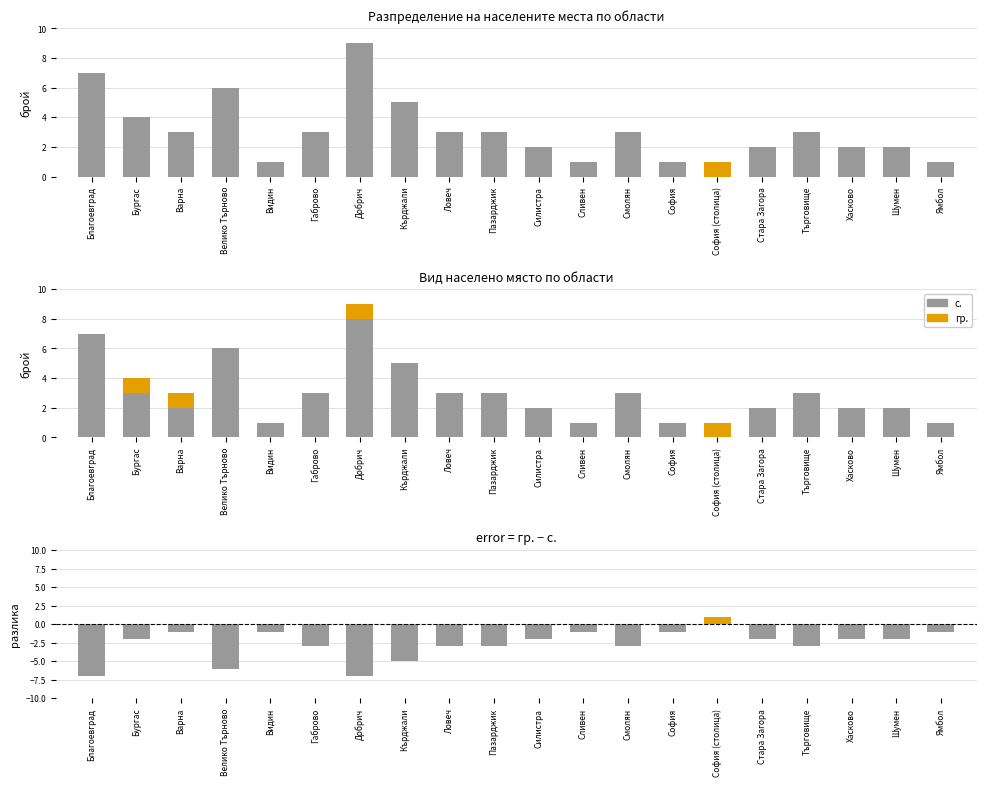

What is the maximum value shown in the chart?

9